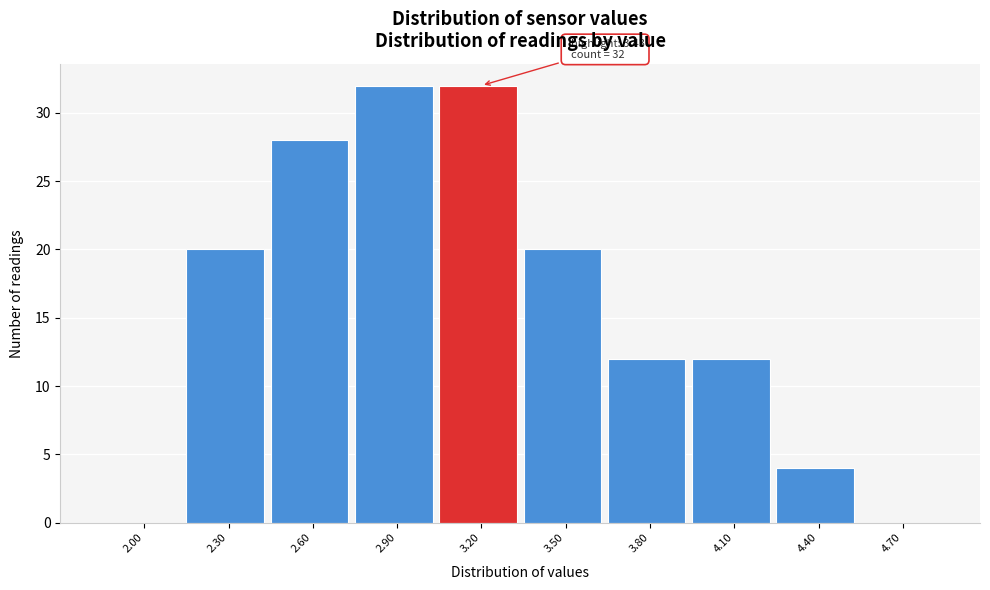

Reading left to right, list all the values displayed in this chart.

2.00=0	2.30=20	2.60=28	2.90=32	3.20=32	3.50=20	3.80=12	4.10=12	4.40=4	4.70=0